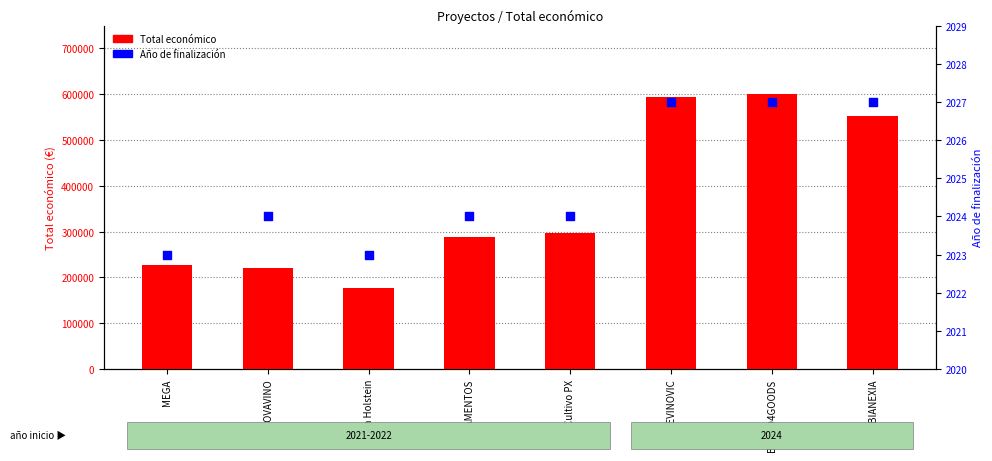

At which category is the sum across all series the highest?

BLOOD4GOODS